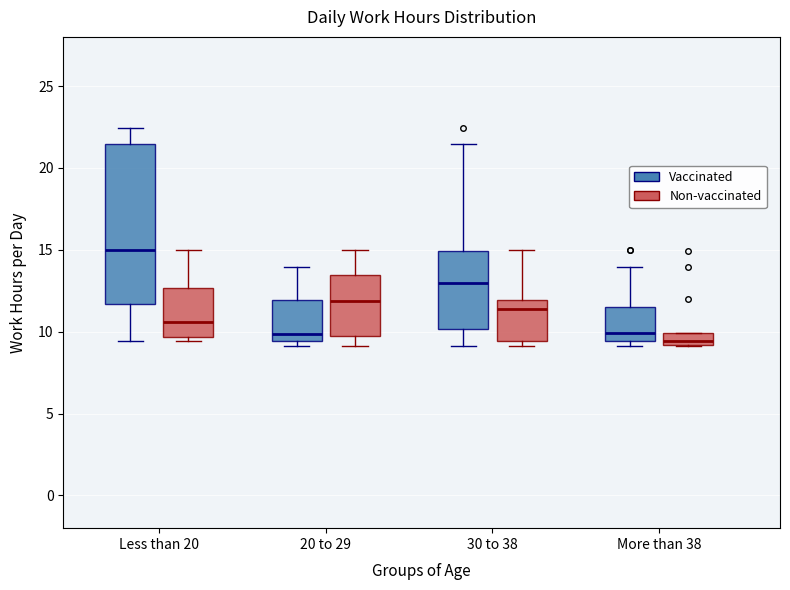

Where does the median line of the box for 30 to 38 (Vaccinated) sit on the y-axis? The values are not printed on the chart, so give them approximately, as read against the axis.

13.0